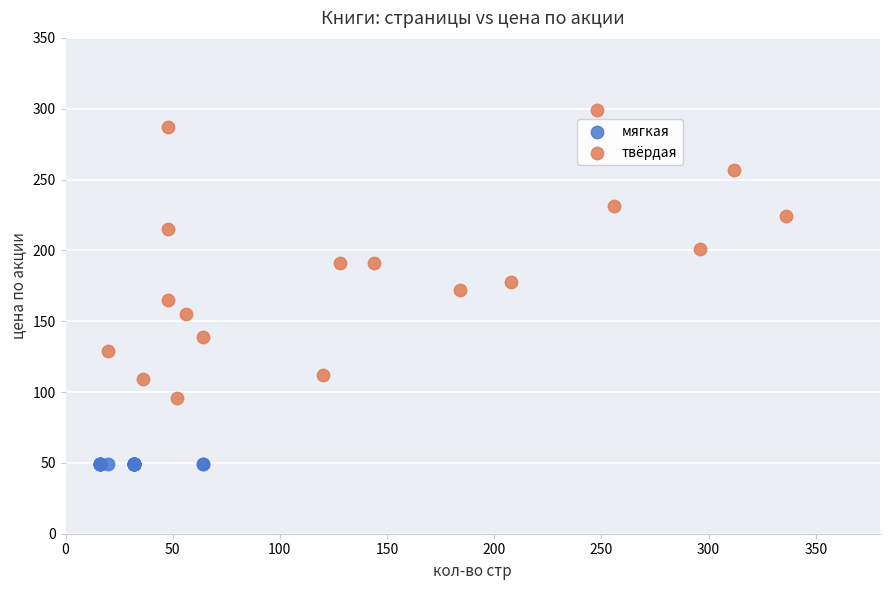

Which series contains the highest Y value?

твёрдая